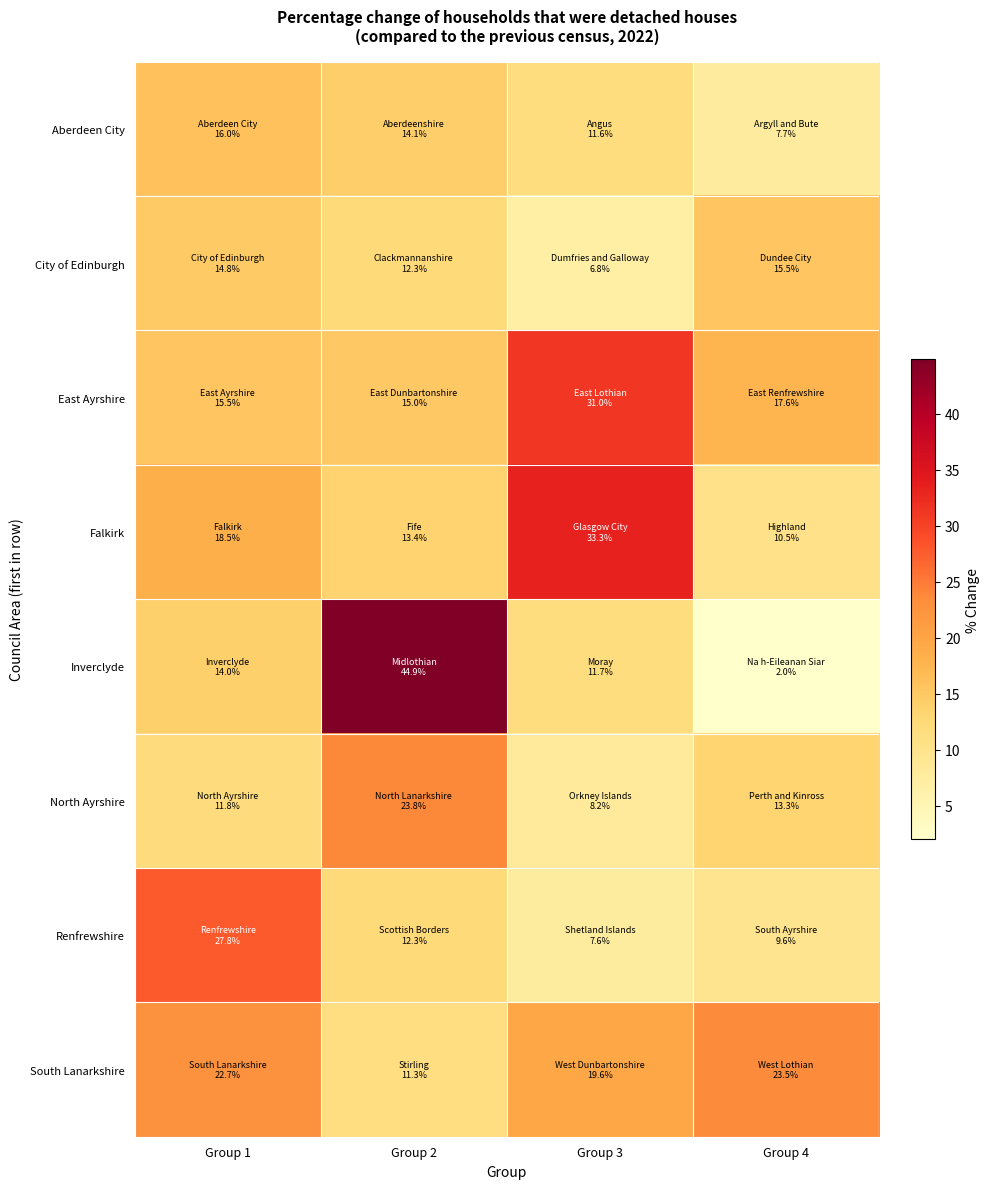

At which category does the chart reach its peak across all series?

Group 2